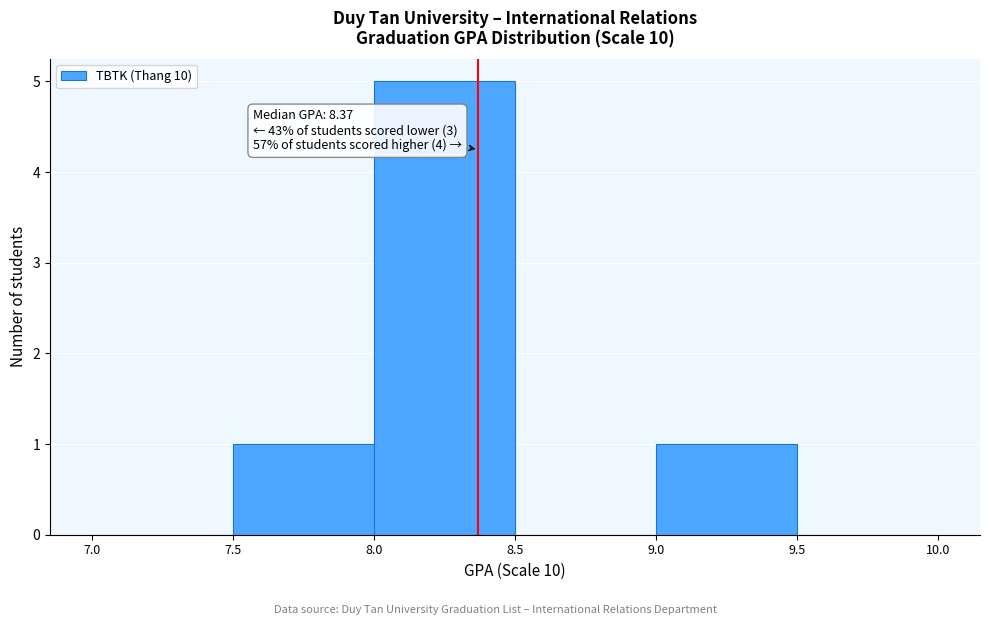

Over which range of the x-axis is the bar tallest?

8.0 to 8.5